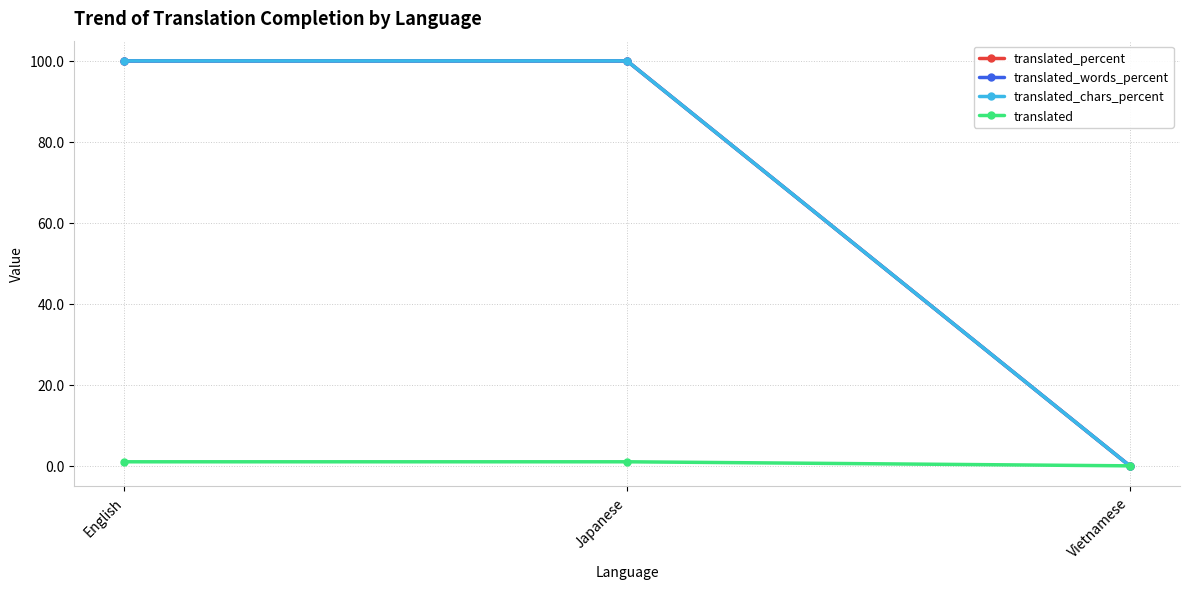

List the labels in order of translated value, smallest first.

Vietnamese, English, Japanese